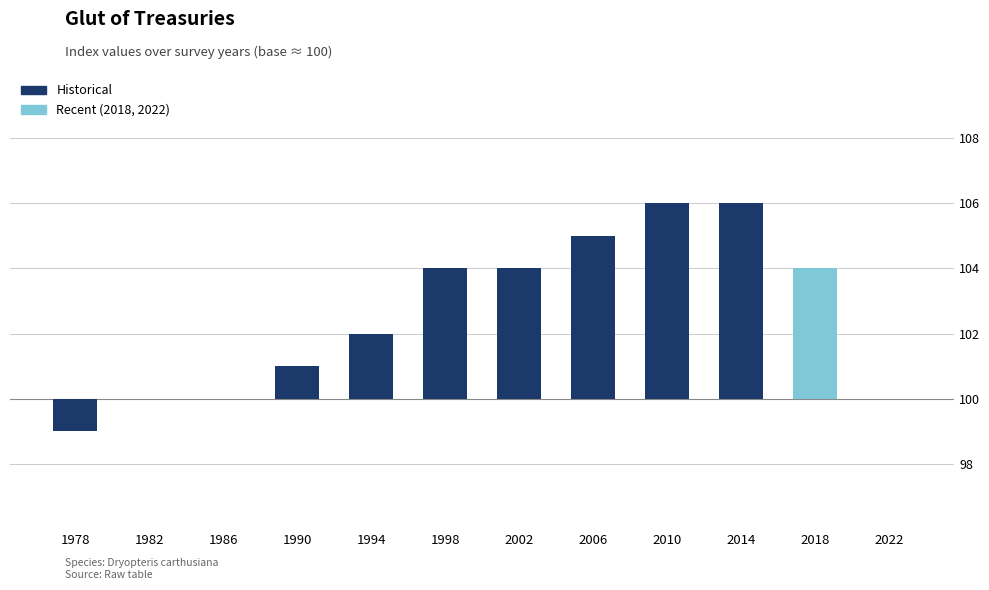

The chart shows a value of 6 at 2014. True or false?

True